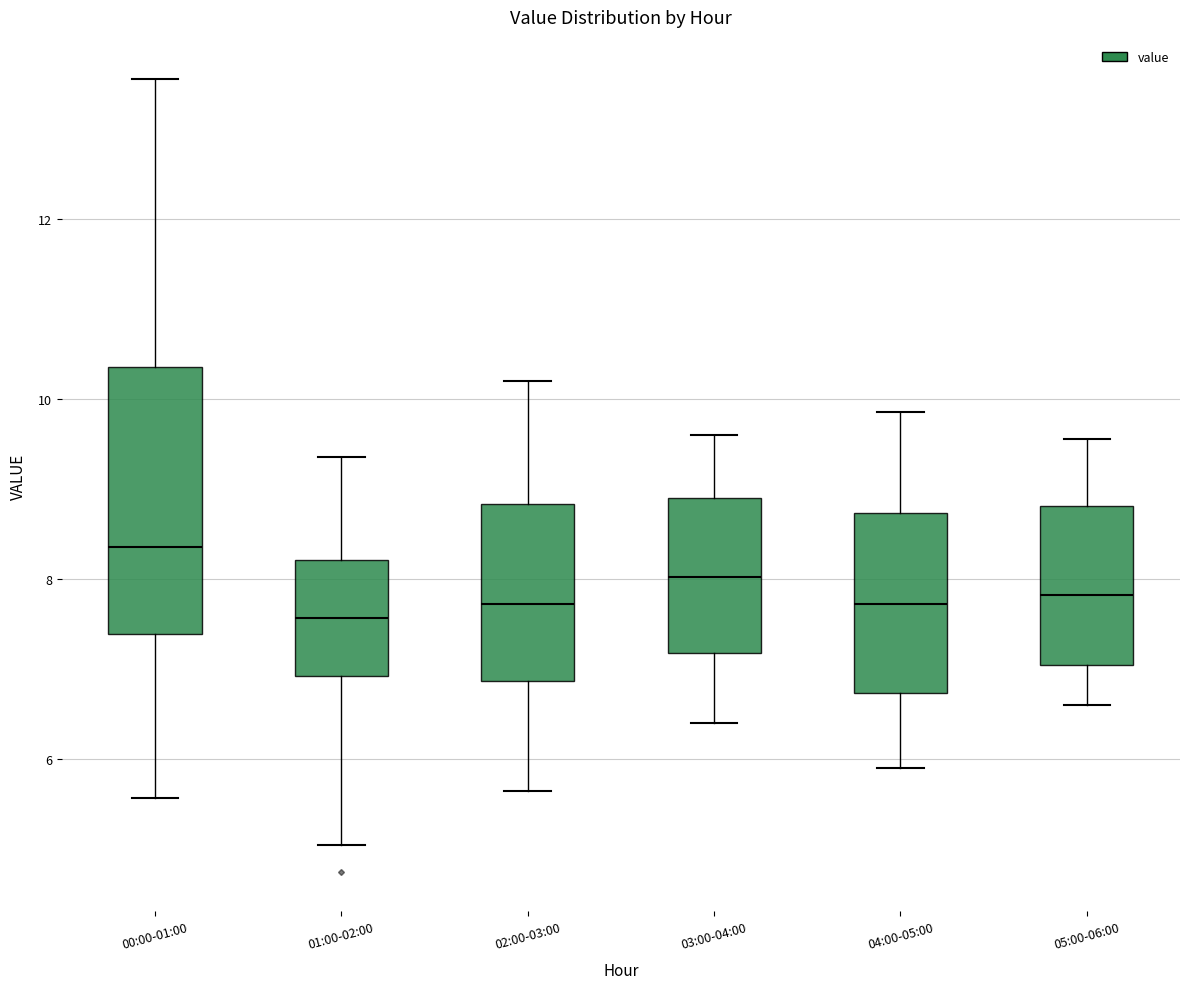

Reading left to right, transcribe this box plot: for each box, give where its median line is, the range the box spans, and where its two whiskers end, as read against the y-axis. The values are not printed on the chart, so give them approximately, as read against the axis.

00:00-01:00: median 8.4, box 7.4 to 10.4, whiskers 5.6 to 13.6
01:00-02:00: median 7.6, box 7.0 to 8.2, whiskers 5.0 to 9.4
02:00-03:00: median 7.8, box 6.8 to 8.8, whiskers 5.6 to 10.2
03:00-04:00: median 8.0, box 7.2 to 9.0, whiskers 6.4 to 9.6
04:00-05:00: median 7.8, box 6.8 to 8.8, whiskers 6.0 to 9.8
05:00-06:00: median 7.8, box 7.0 to 8.8, whiskers 6.6 to 9.6